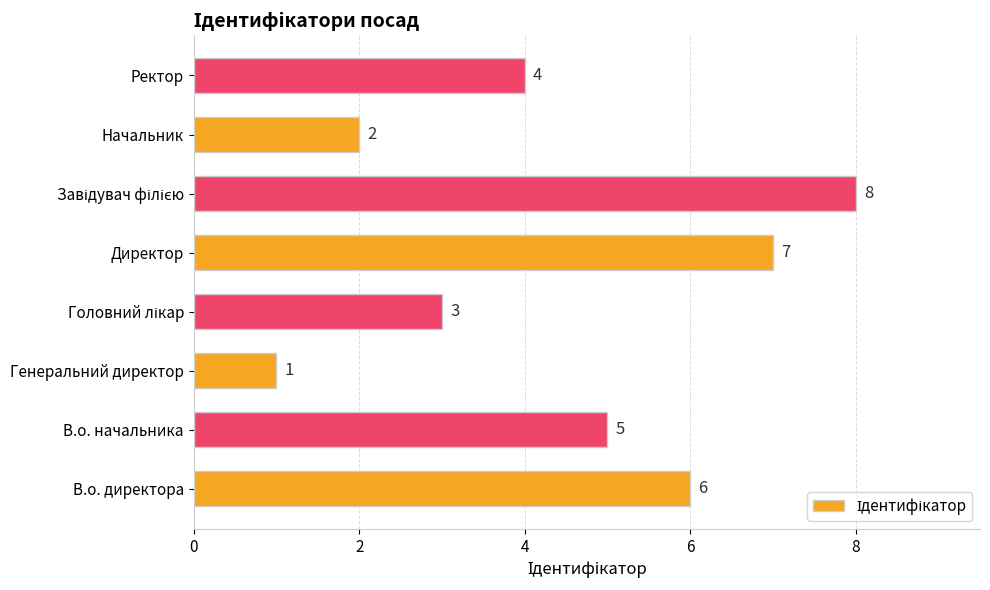

Reading top to bottom, list all the values displayed in this chart.

4	2	8	7	3	1	5	6